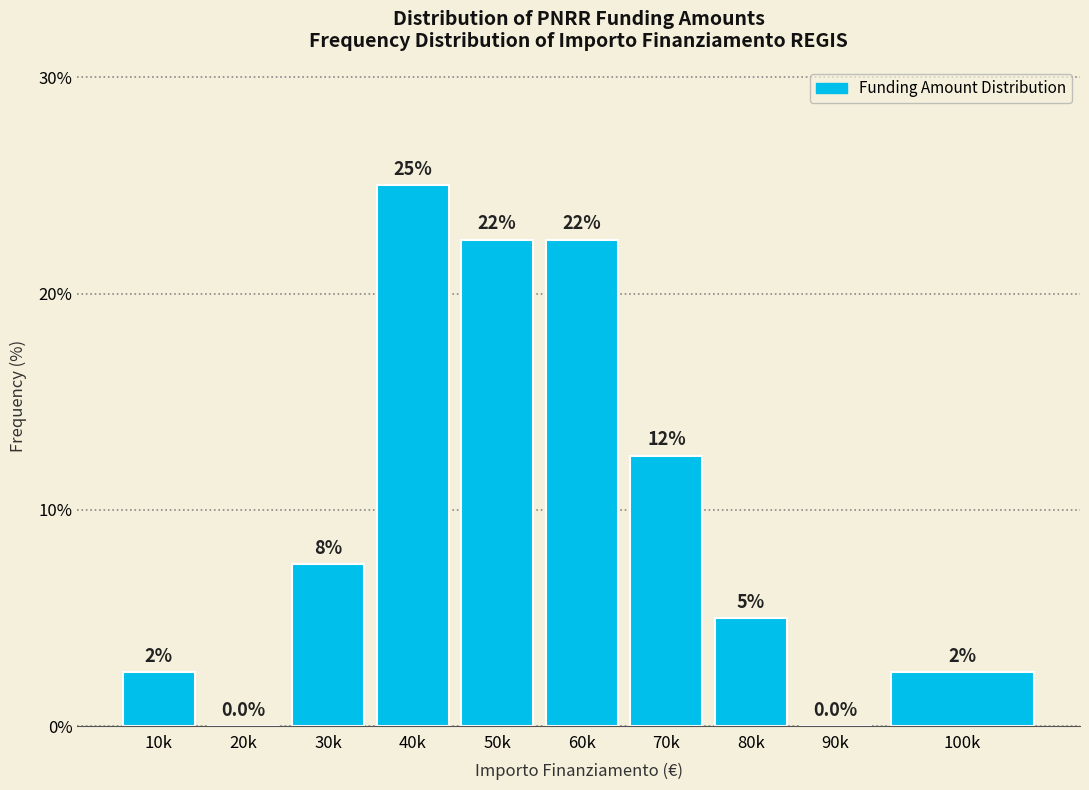

Are the bars horizontal?

No